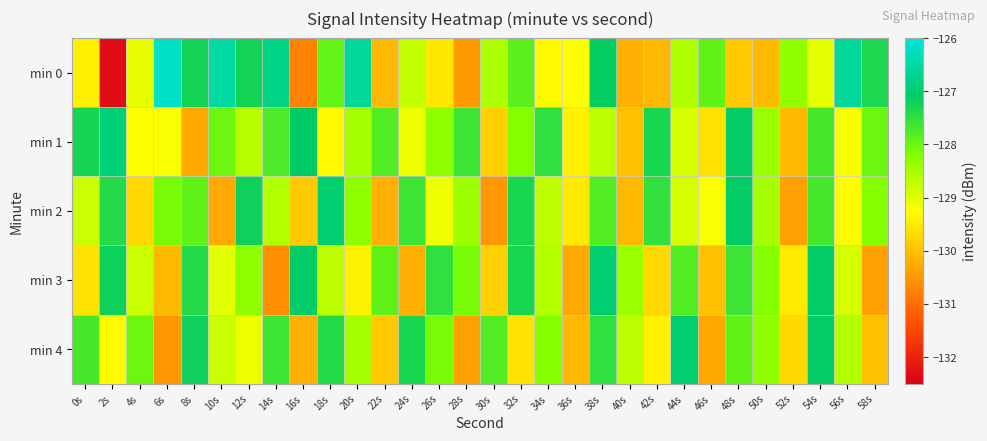

At how many categories does at least one series exceed -129?

29